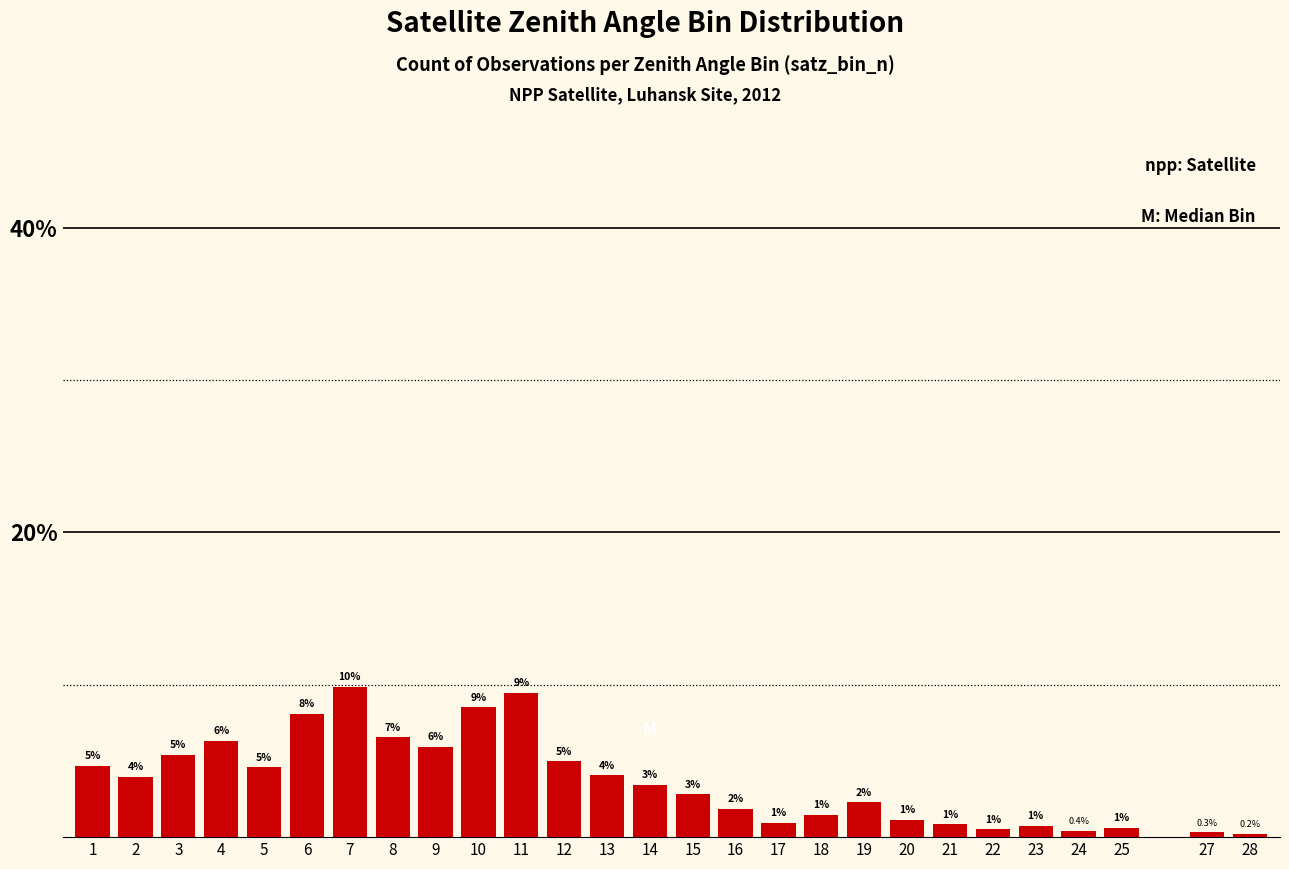

What is the smallest value displayed?

0.2